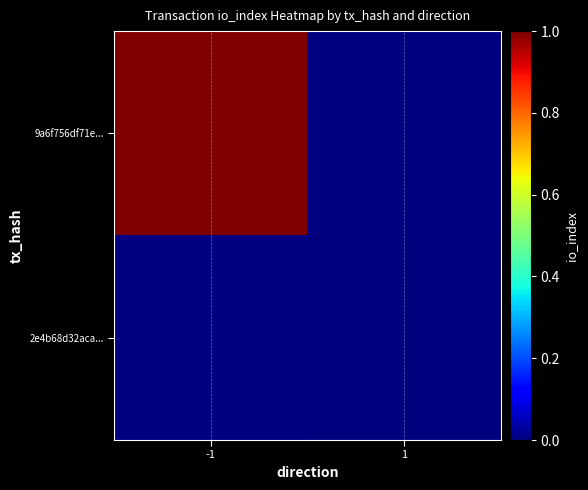

The 9a6f756df71e... series shows 0.6 at -1. True or false?

False